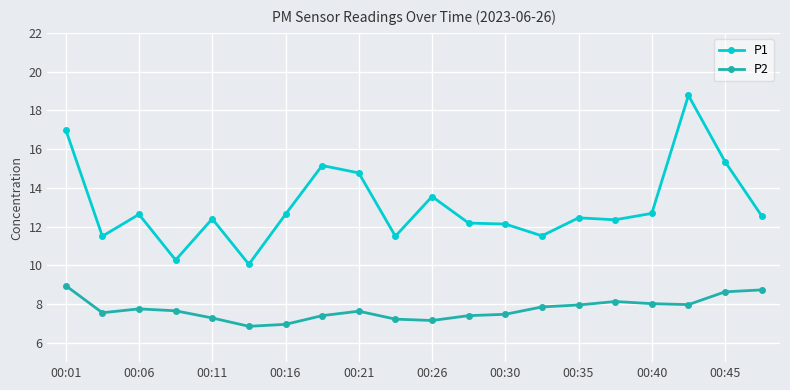

True or false: P1 and P2 intersect in this chart.

False